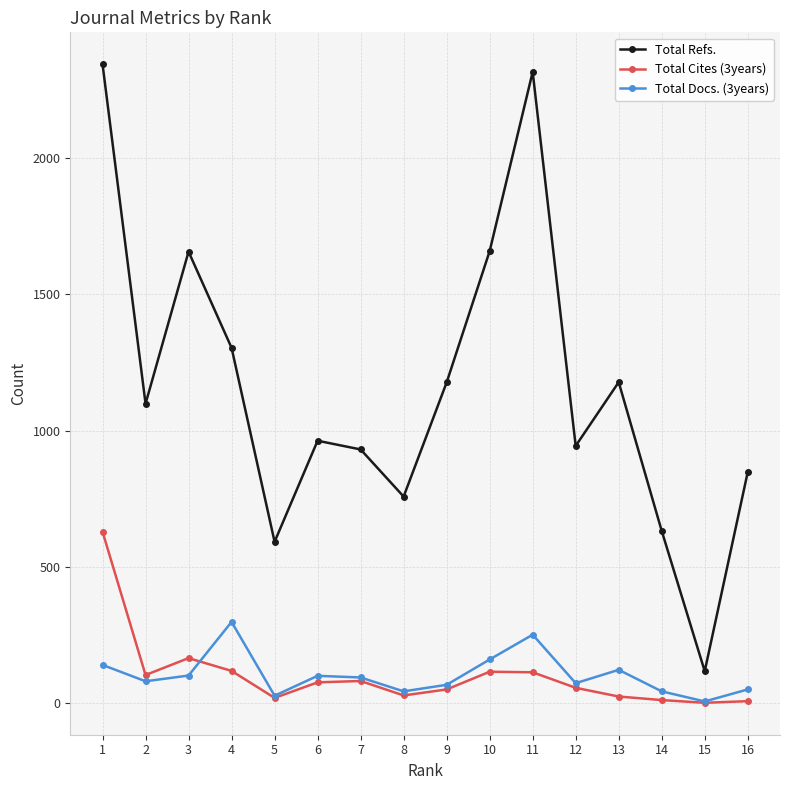

What is the total value across all series at 15?

124